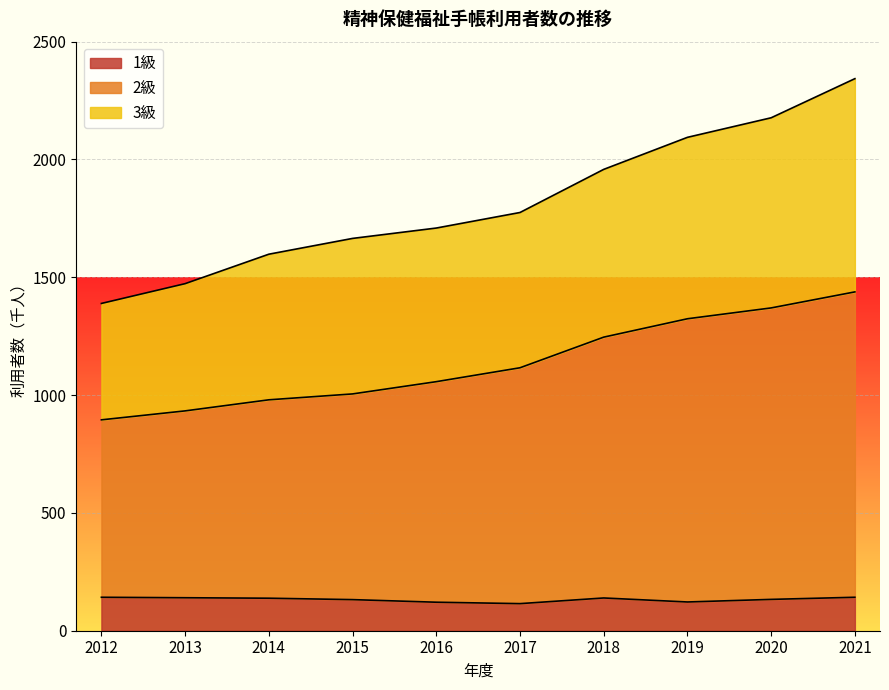

What value does the 1級 series have at 2019?

122